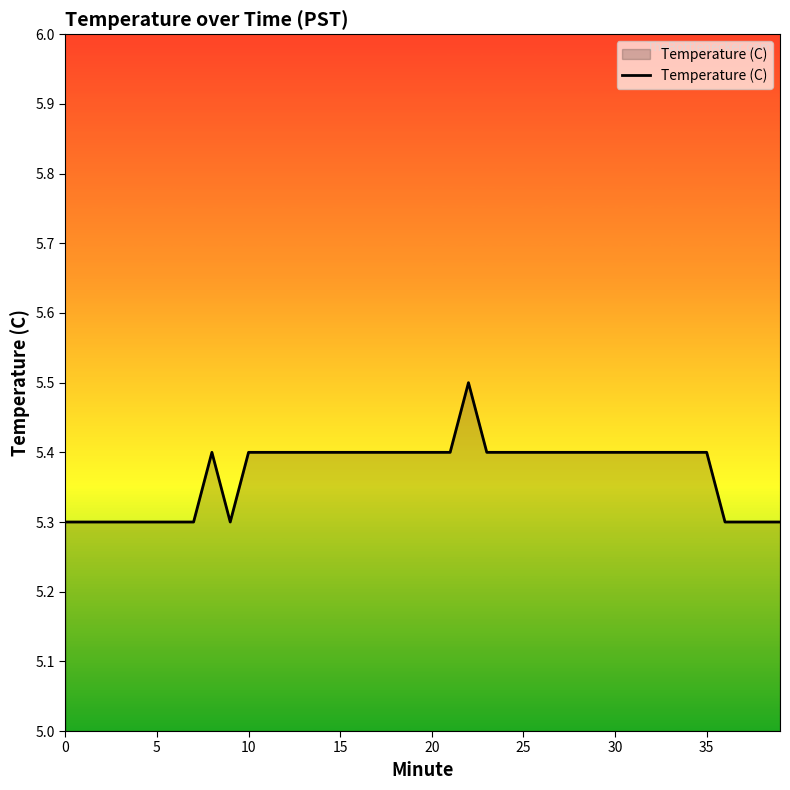

What is the greatest value displayed?

5.5